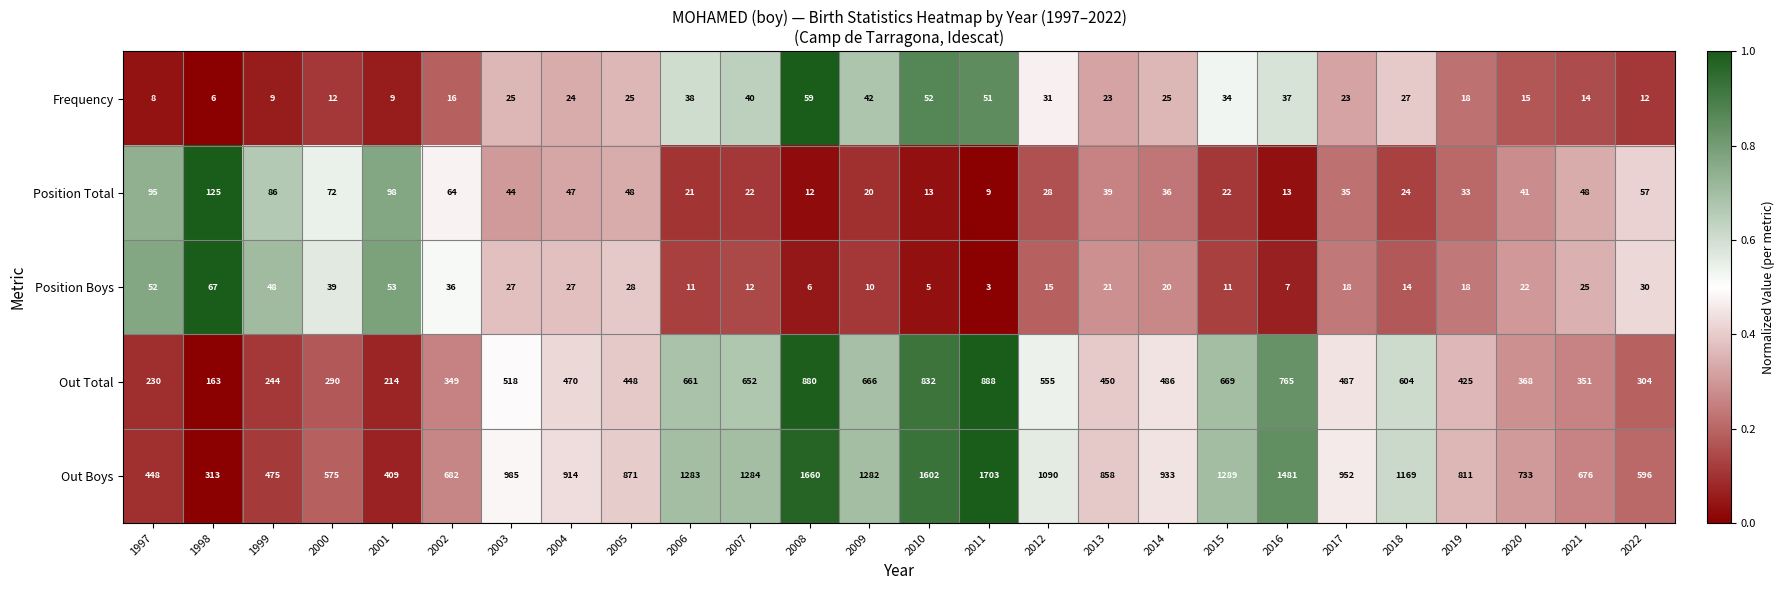

List the series in order of their peak value, highest first.

Out Boys, Out Total, Position Total, Position Boys, Frequency